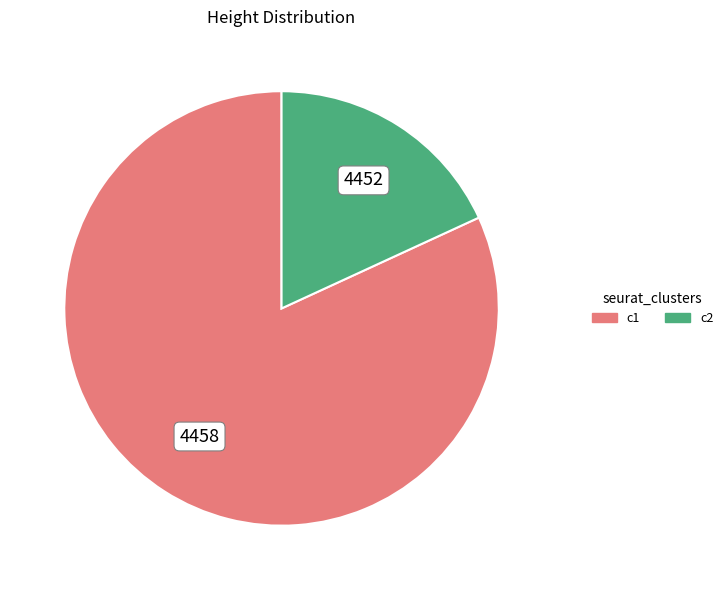

Rank the categories by value from lowest to highest.

c2, c1